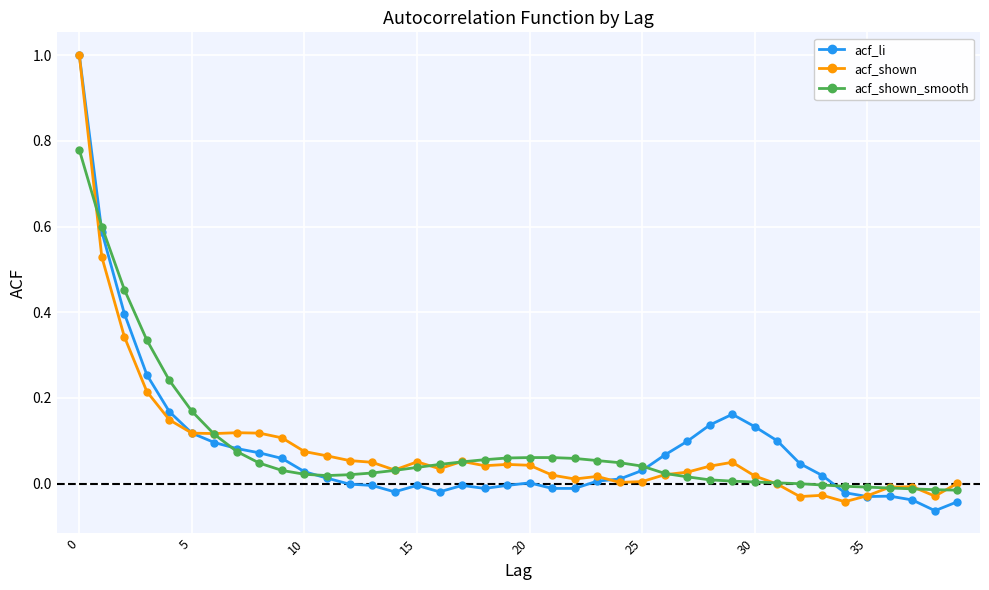

Count the number of data series in this chart.

3